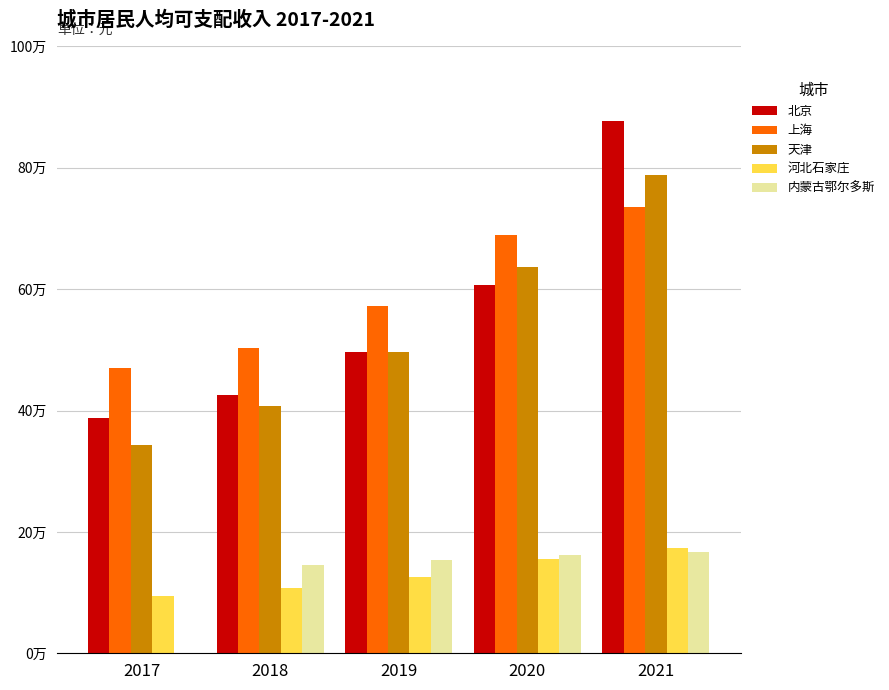

What are all the series names shown in the legend?

北京, 上海, 天津, 河北石家庄, 内蒙古鄂尔多斯